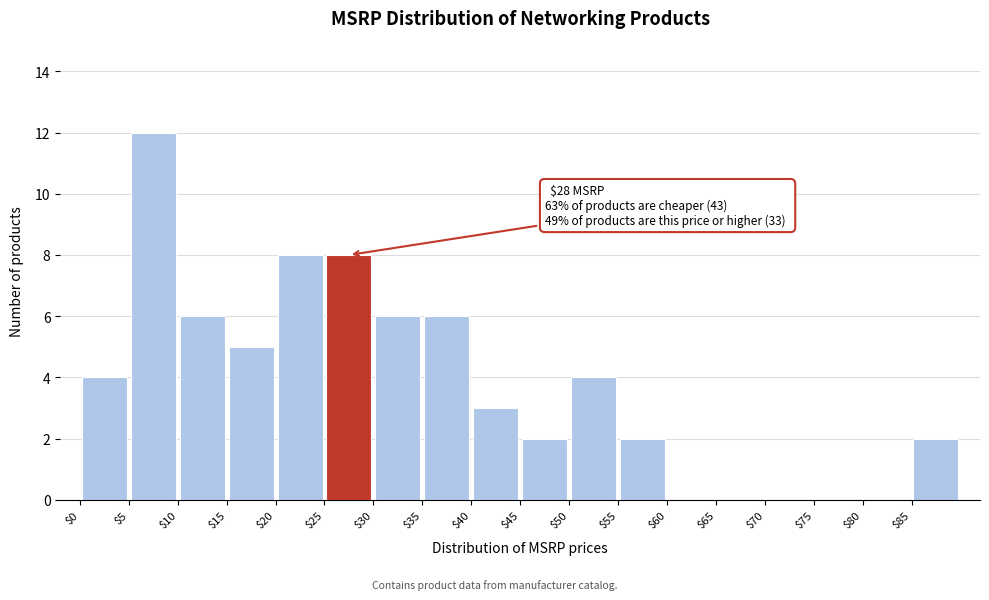

Which range on the x-axis has the tallest bar?

5 to 10